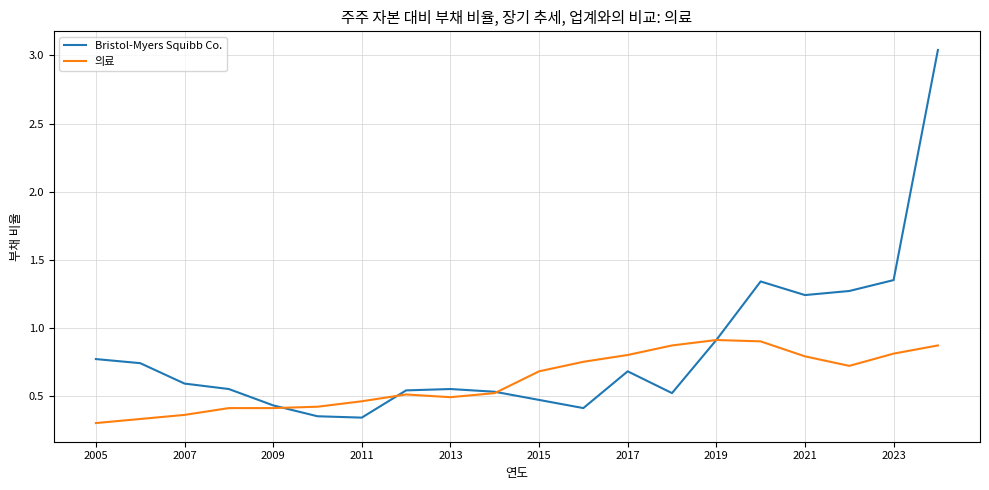

List the series in order of their peak value, highest first.

Bristol-Myers Squibb Co., 의료